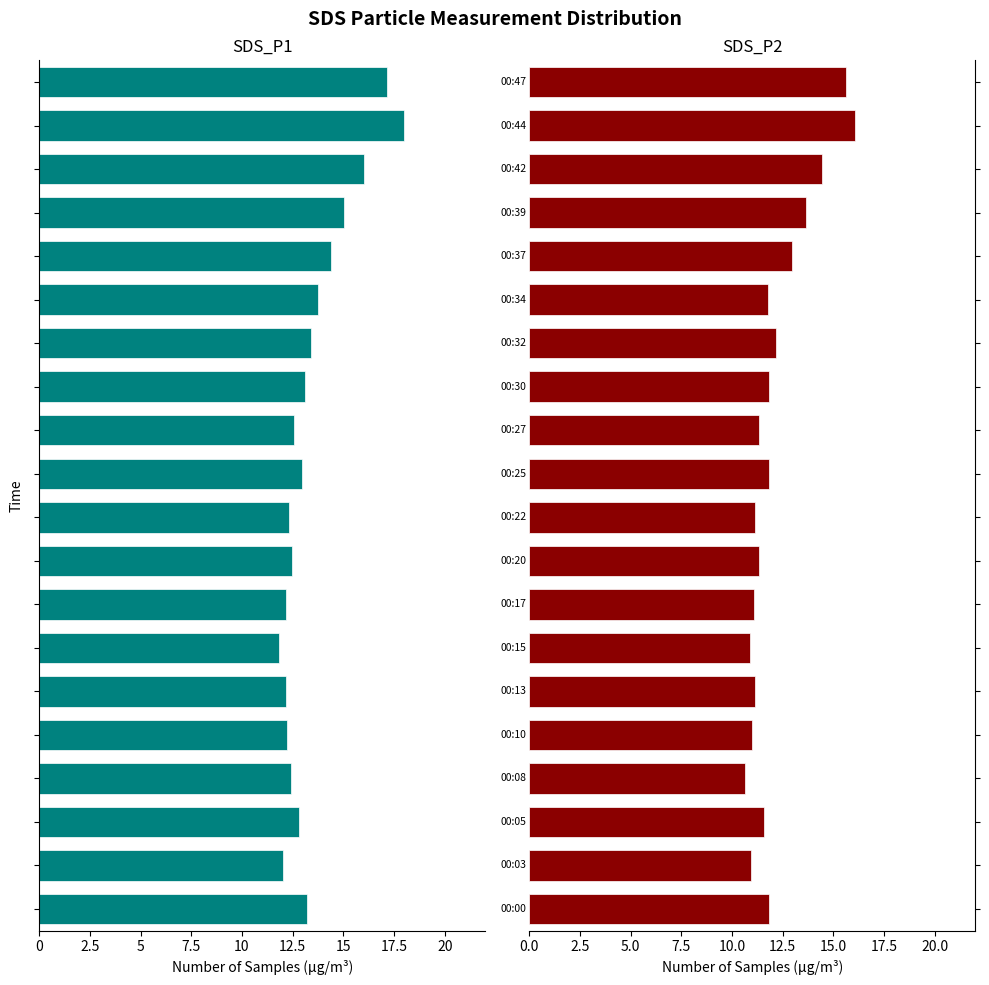

Which series changed the most between 15 and 19?

SDS_P1